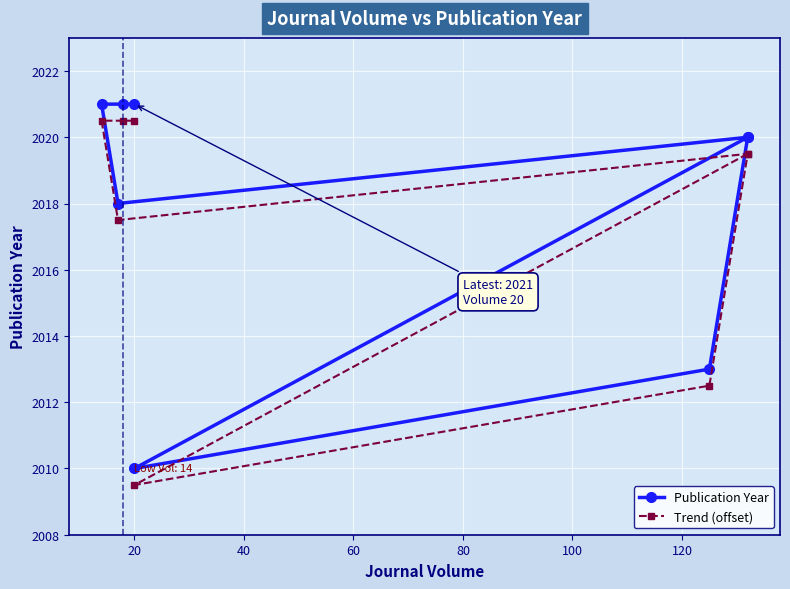

In Trend (offset), how many points are higher than both neighbors (excluding endpoints)?

1